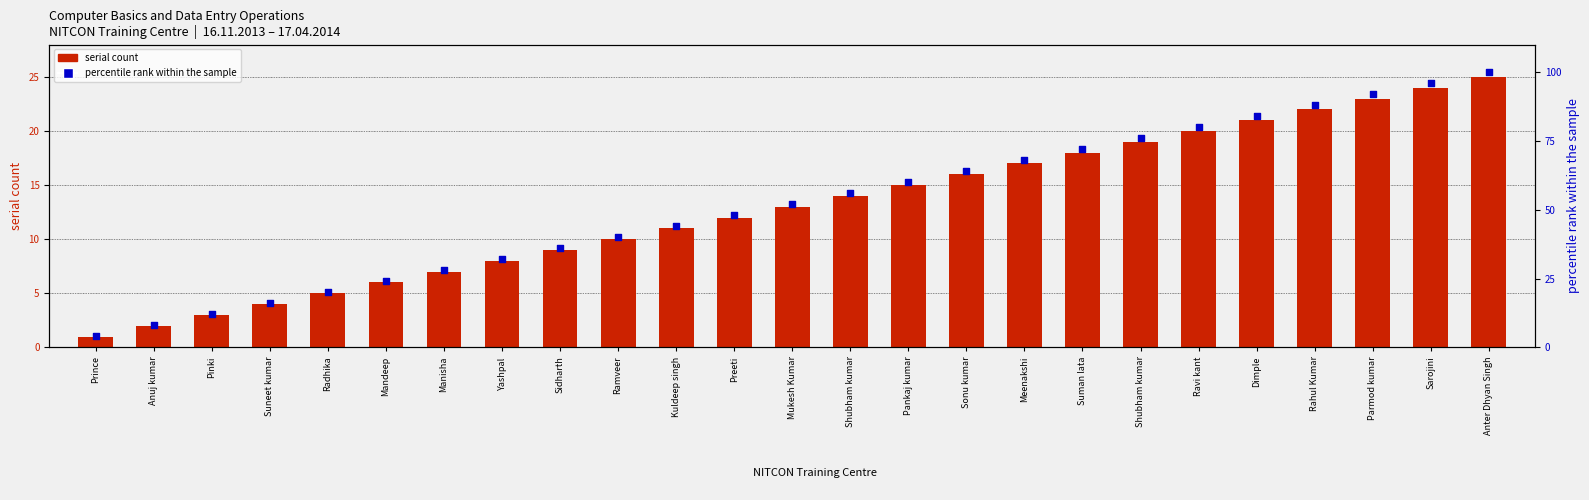

Is the value of percentile rank within the sample at Suneet kumar greater than the value of serial count at Kuldeep singh?

Yes